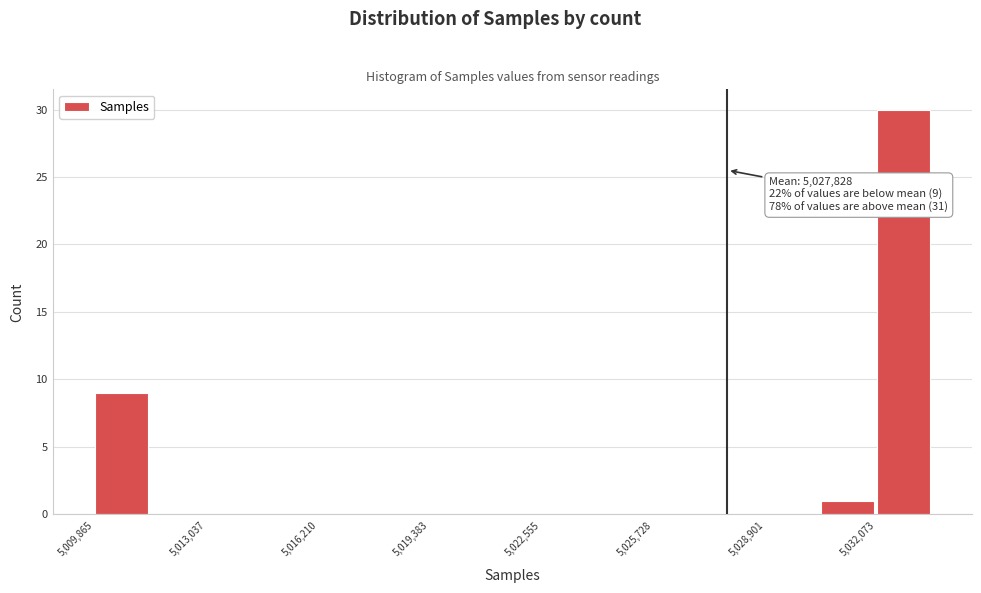

Read against the x-axis, roughly where is the centre of the tallest bar?

5033000